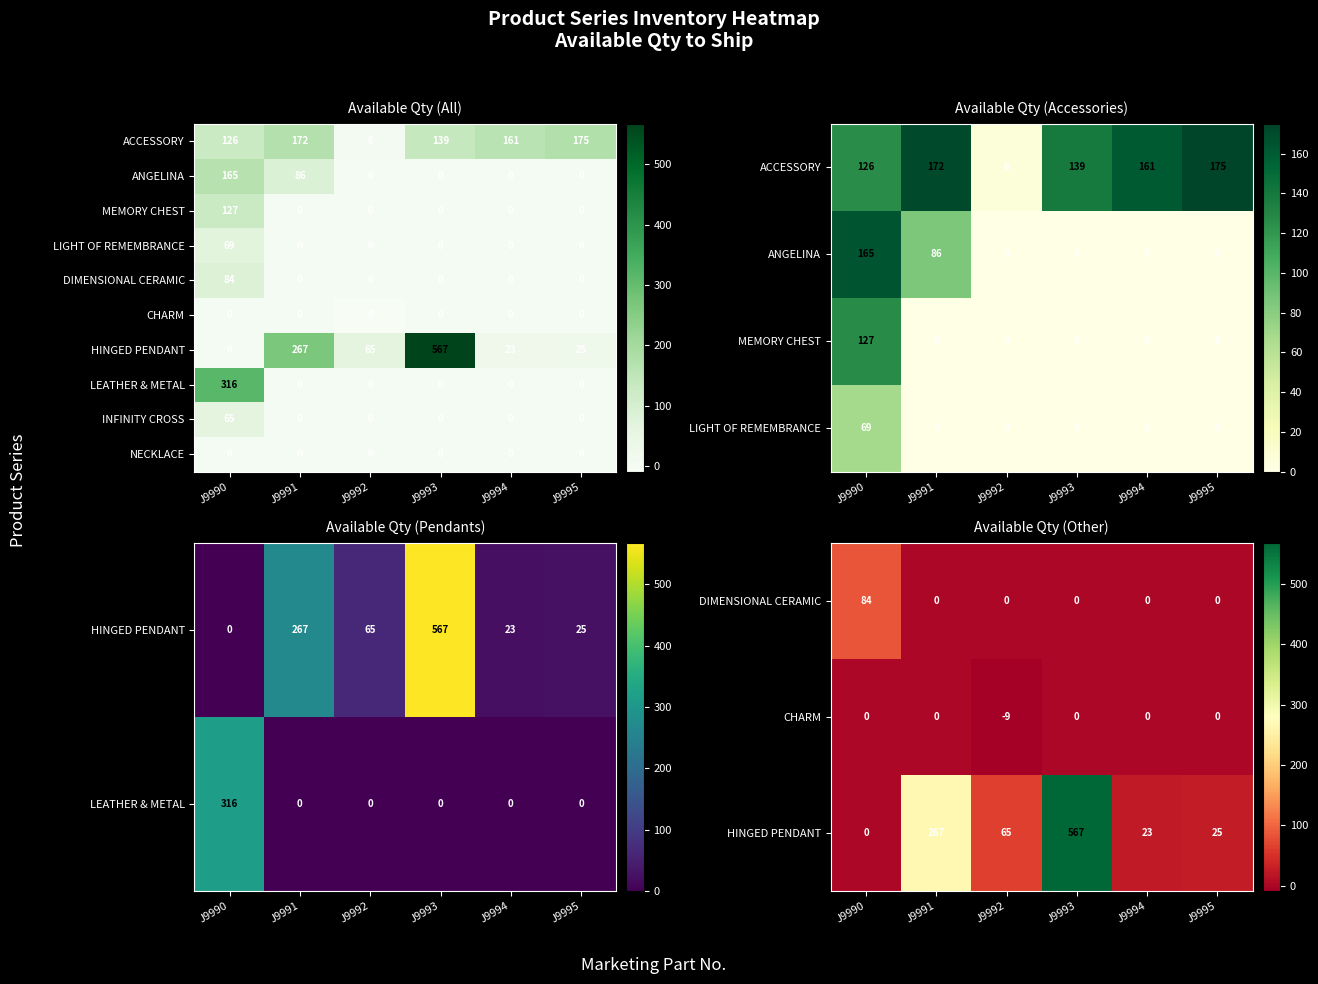

What is the spread (max minus min) of values at J9993?

567